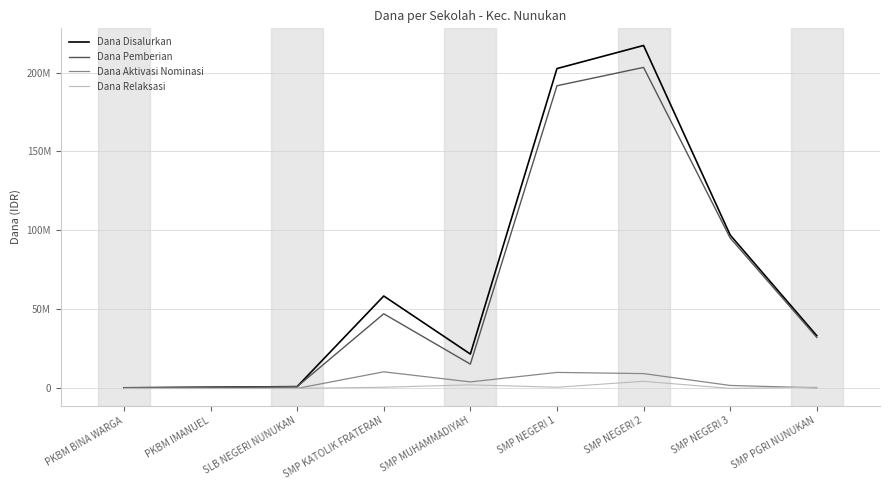

Which series ends up on top after the final intersection of Dana Relaksasi and Dana Aktivasi Nominasi?

Dana Relaksasi